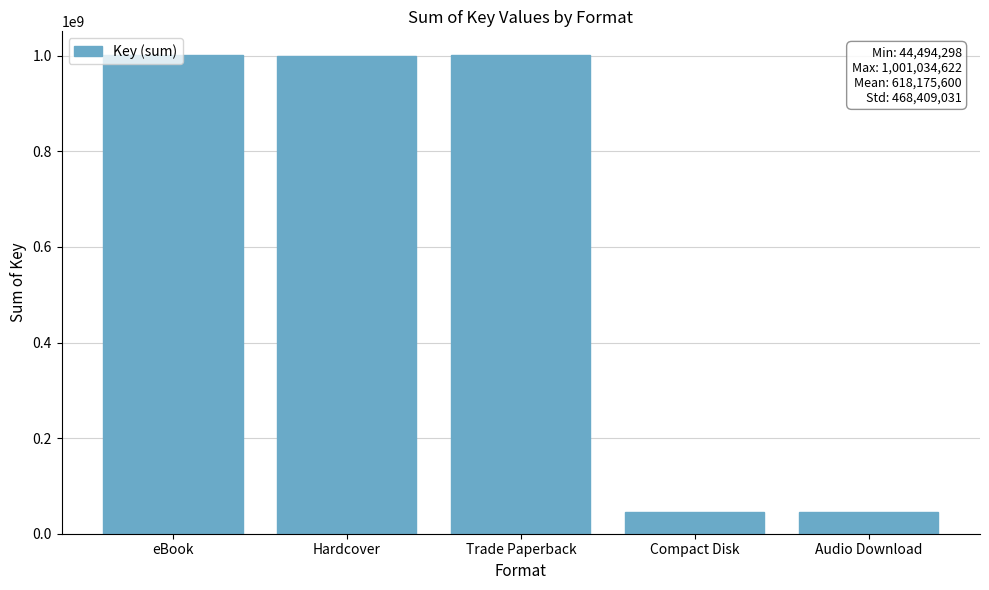

True or false: the data shows 415938496 at Trade Paperback.

False